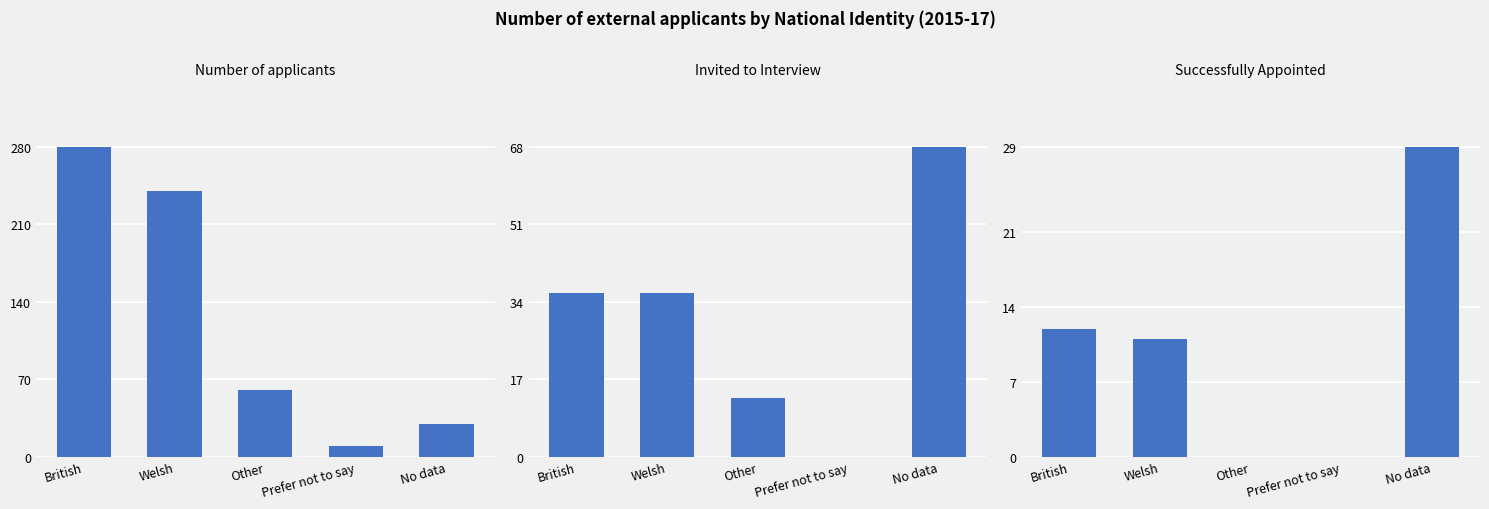

Rank the series at British from lowest to highest value.

Successfully Appointed, Invited to Interview, Number of applicants